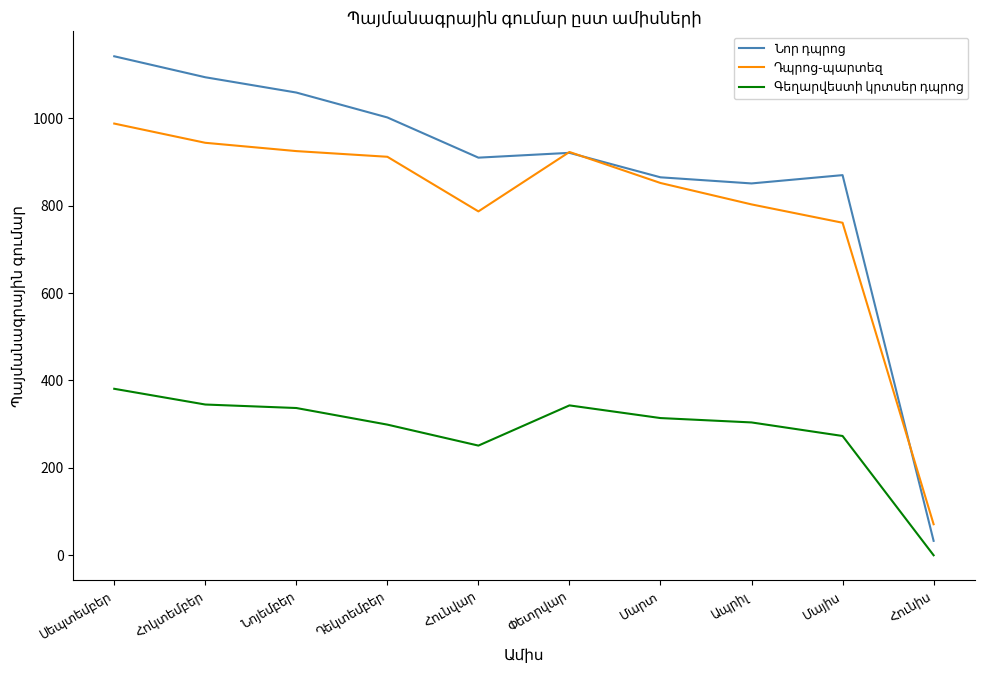

How many interior local peaks does the Գեղարվեստի կրտսեր դպրոց series have?

1